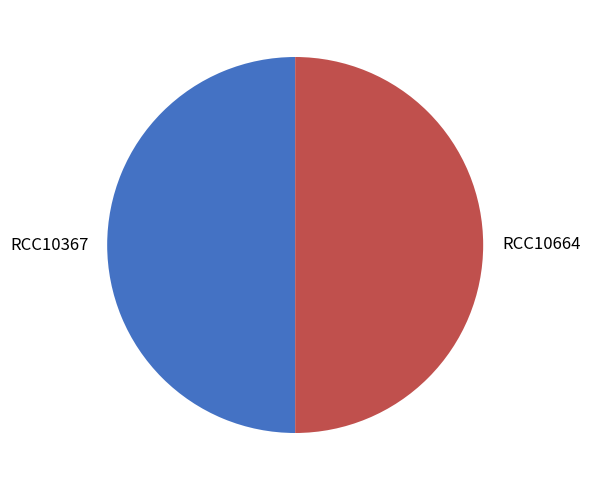

Count the number of slices in the pie.

2